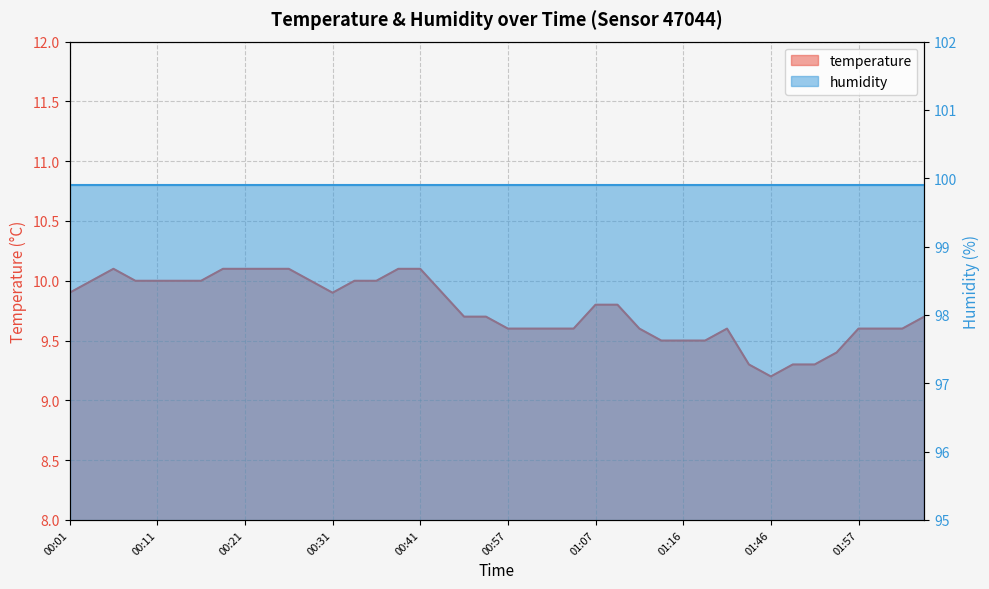

What is the change in value from 00:59 to 01:41?

-0.3